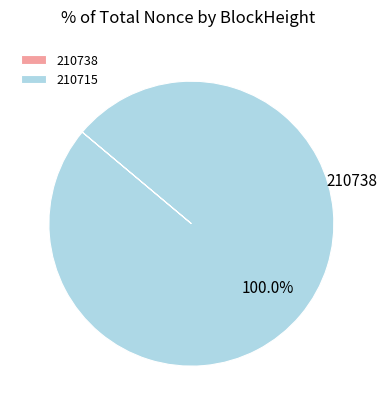

Which category has the biggest portion of the pie?

210715